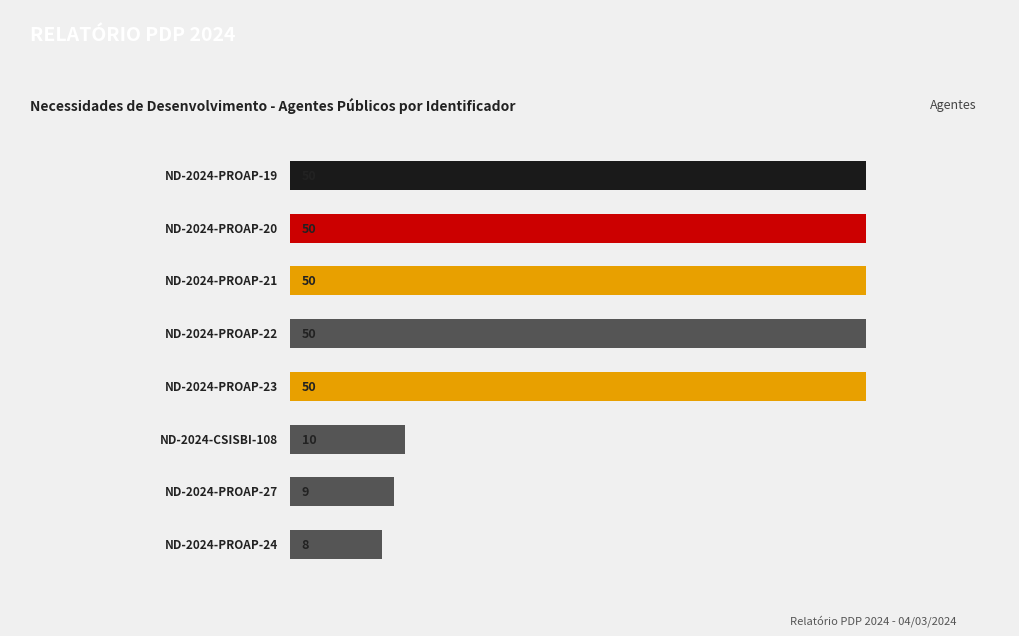

What is the value of the 3rd bar from the top?

50